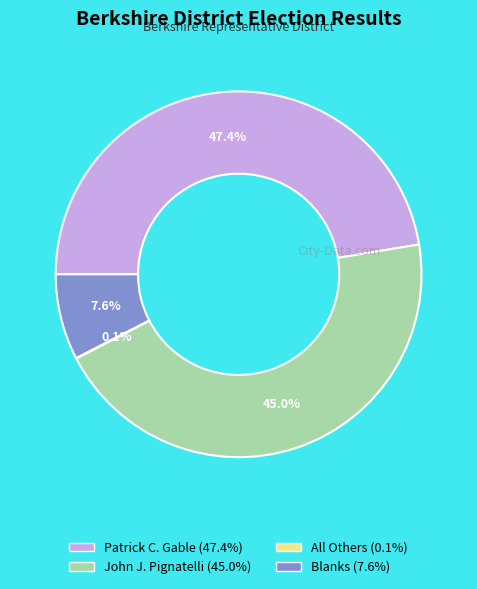

Is there any slice that represents more than half of the pie?

No